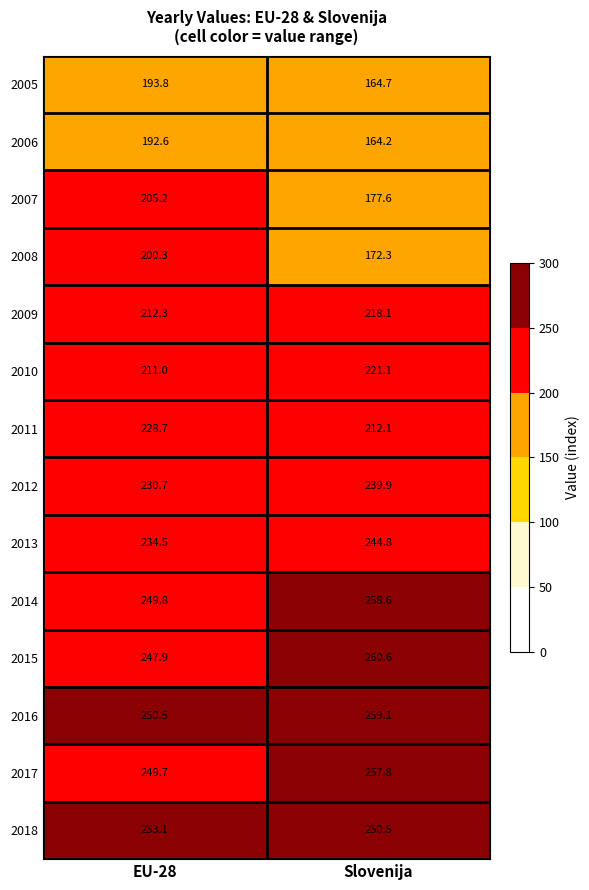

What is the greatest value displayed?

260.6